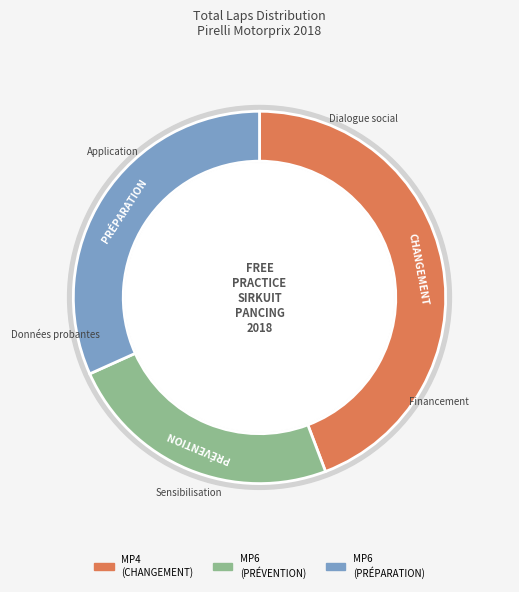

Does any single category account for the majority?

No